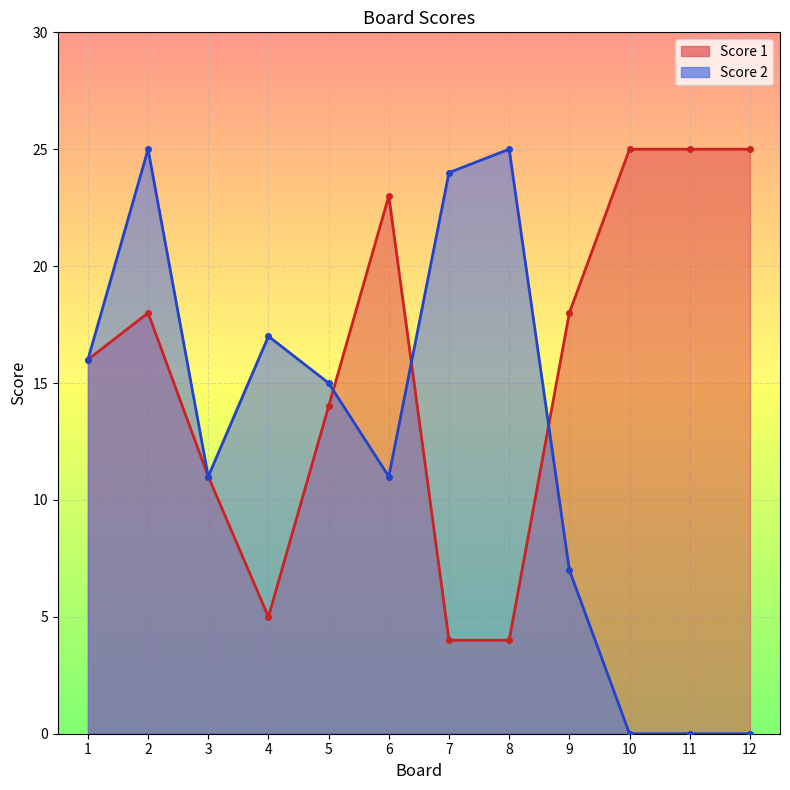

Rank the series by their average value, from lowest to highest.

Score 2, Score 1